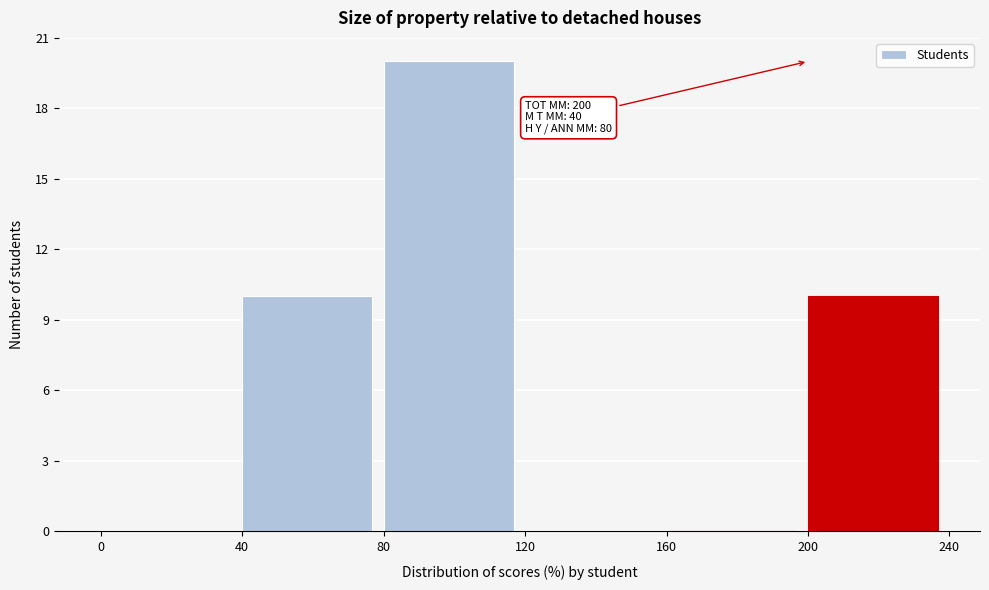

Over which range of the x-axis is the bar tallest?

80 to 120